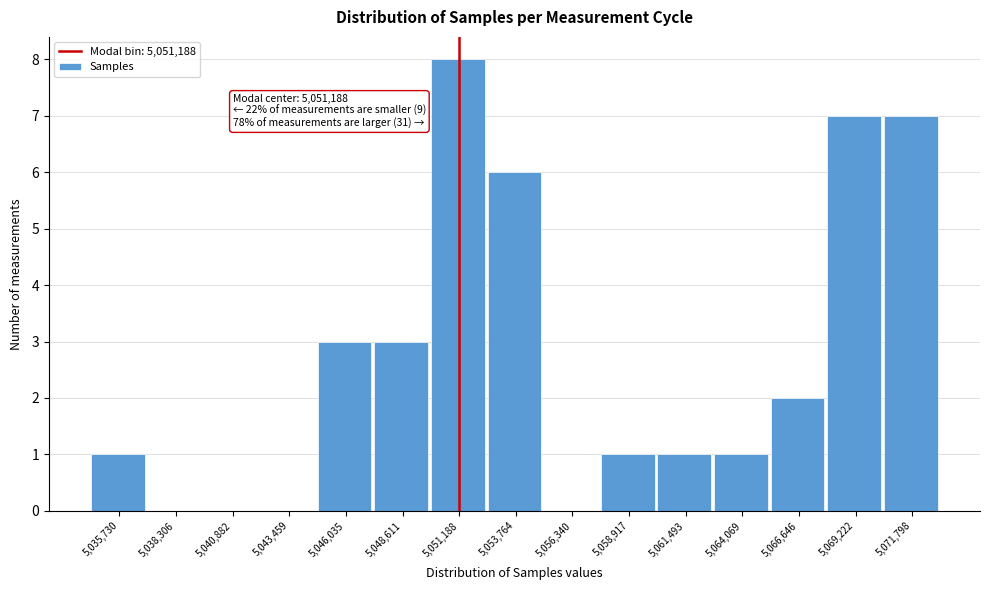

Over which range of the x-axis is the bar tallest?

5050000 to 5052500